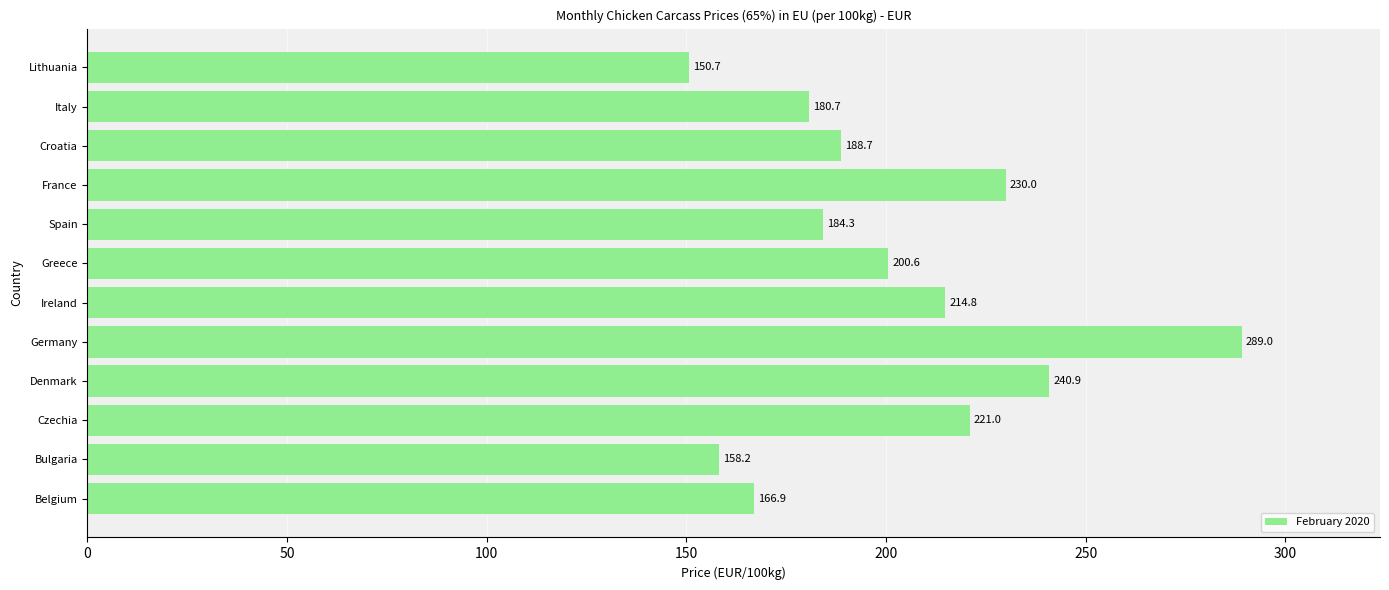

What is the sum of the values at Lithuania and Croatia?

339.4